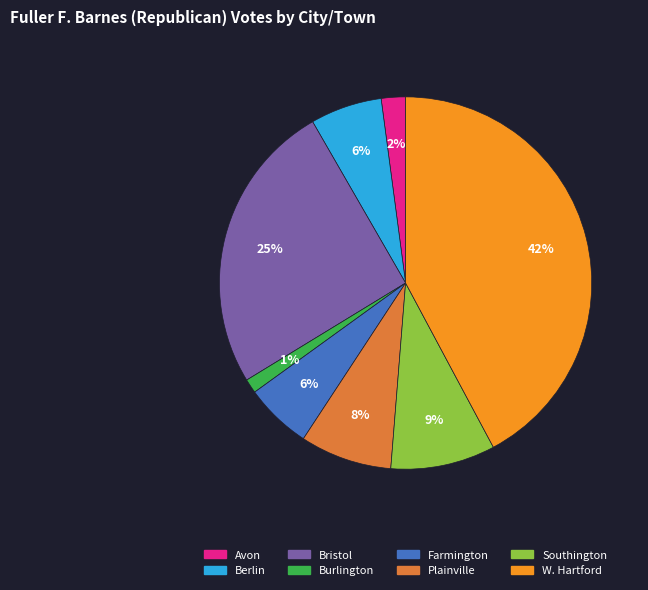

To the nearest percent, what portion does Avon represent?

2%